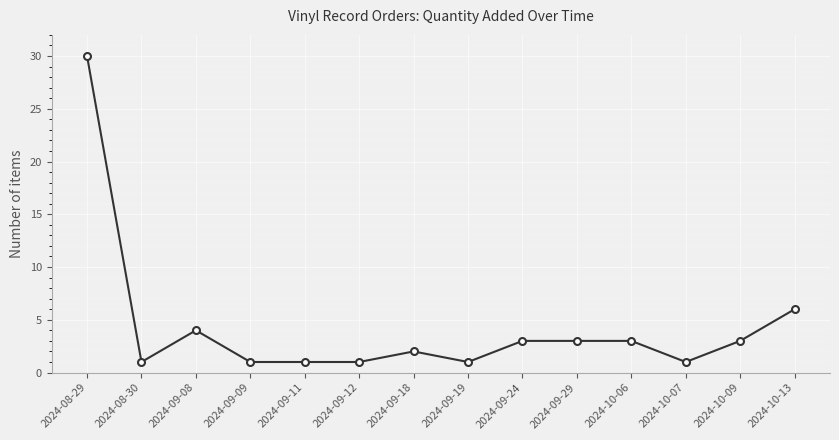

What is the difference between the values at 2024-08-30 and 2024-08-29?

29